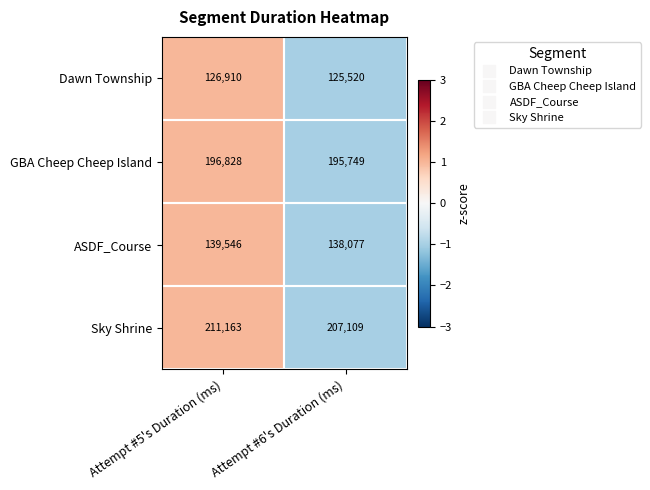

Rank the series by their maximum value, from highest to lowest.

Sky Shrine, GBA Cheep Cheep Island, ASDF_Course, Dawn Township